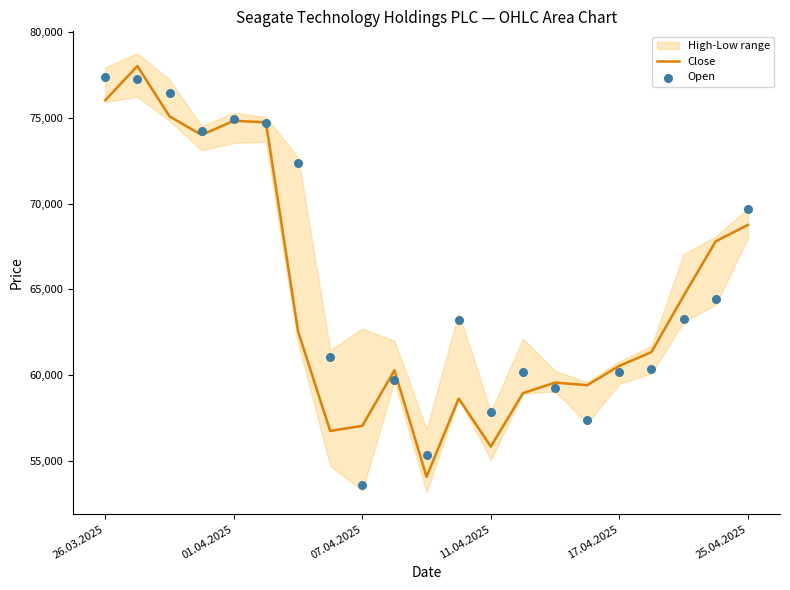

Is it true that Close equals 101312 at 17.04.2025?

False